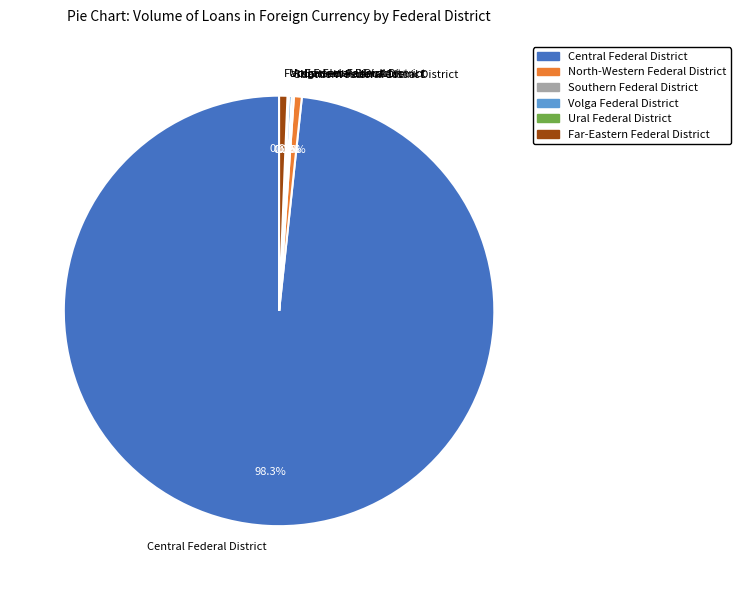

What is the largest slice in the pie chart?

Central Federal District